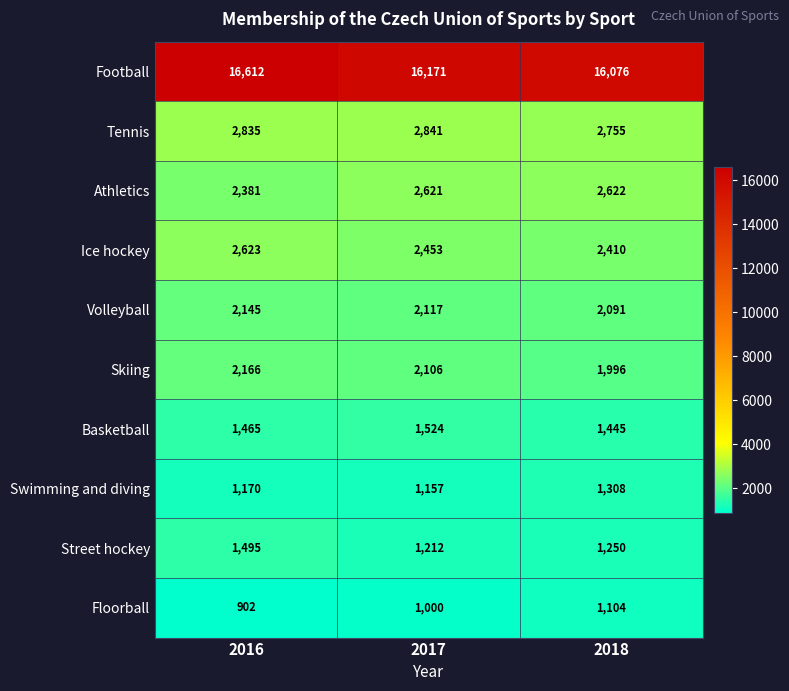

Which category has the highest value across all series?

2016